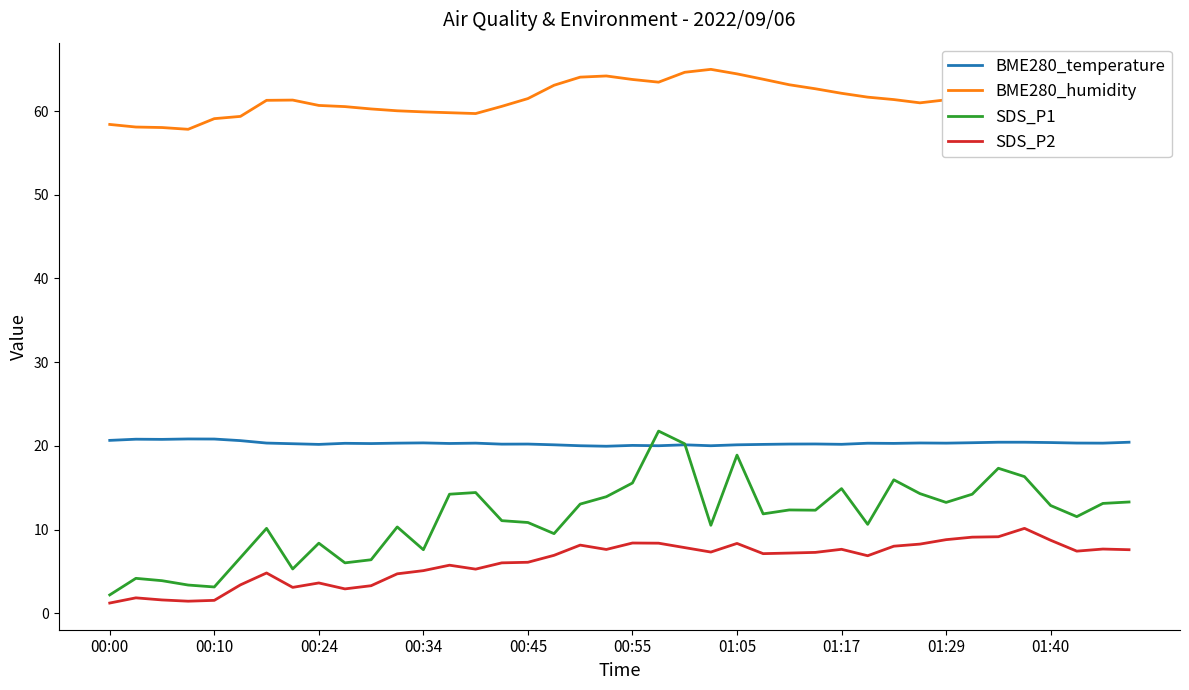

Rank the series by their maximum value, from lowest to highest.

SDS_P2, BME280_temperature, SDS_P1, BME280_humidity